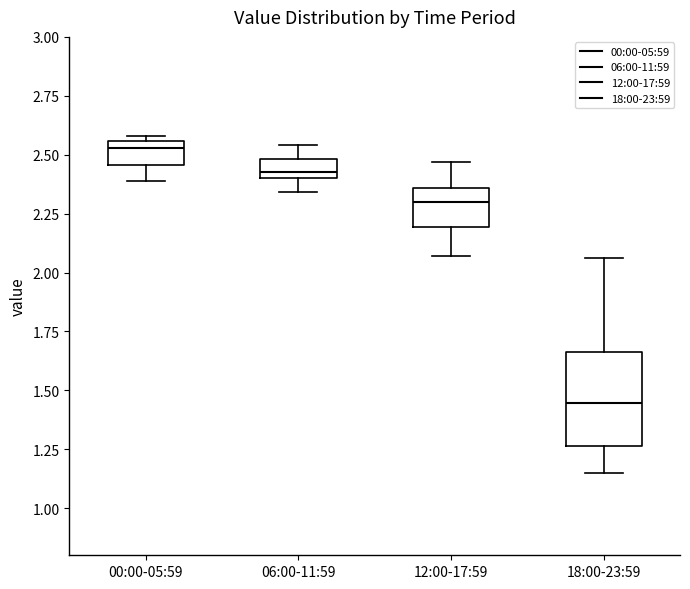

Reading left to right, transcribe this box plot: for each box, give where its median line is, the range the box spans, and where its two whiskers end, as read against the y-axis. The values are not printed on the chart, so give them approximately, as read against the axis.

00:00-05:59: median 2.55 (just below the box's upper edge), box 2.45 to 2.55, whiskers 2.40 to 2.60
06:00-11:59: median 2.45, box 2.40 to 2.50, whiskers 2.35 to 2.55
12:00-17:59: median 2.30, box 2.20 to 2.35, whiskers 2.05 to 2.45
18:00-23:59: median 1.45, box 1.25 to 1.65, whiskers 1.15 to 2.05